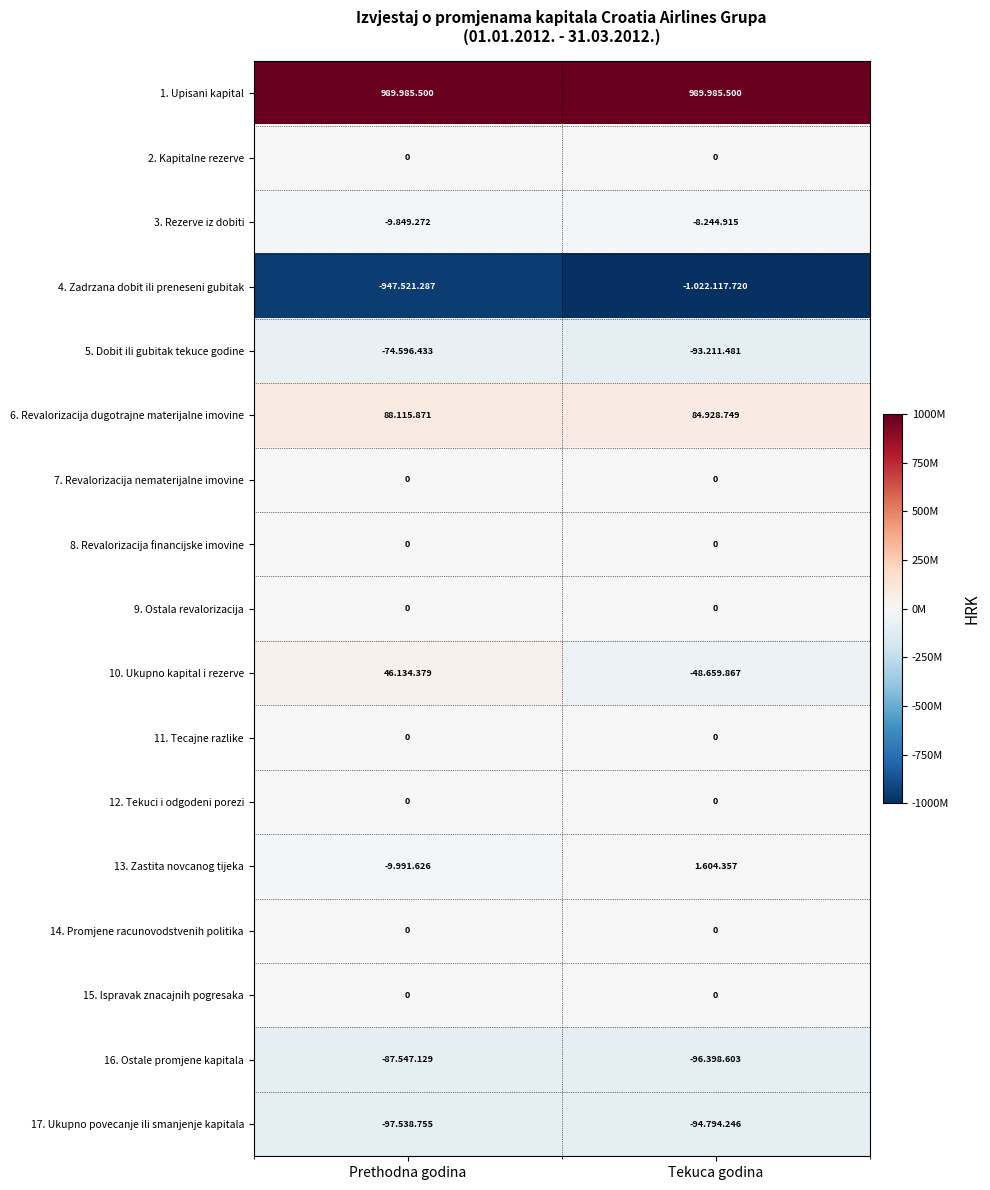

At which category is the sum across all series the highest?

Prethodna godina